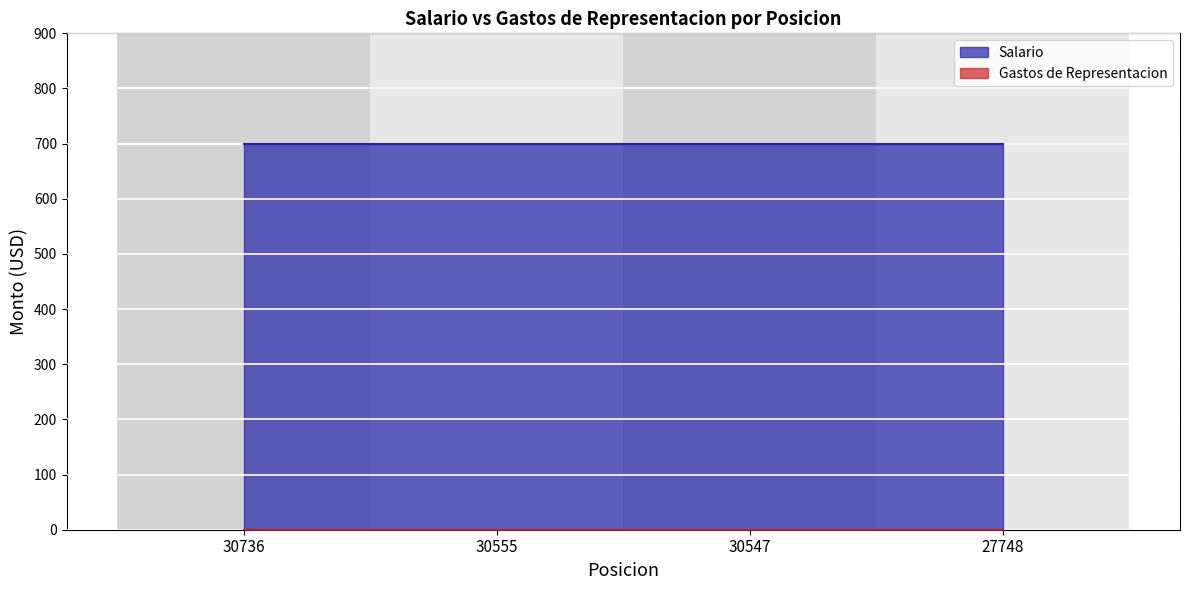

The value of Salario at 30555 is 700. True or false?

True